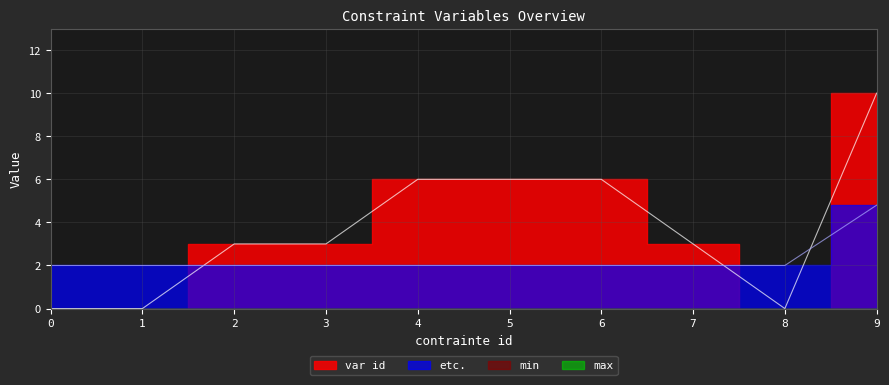

Which series has the widest spread of values?

var id